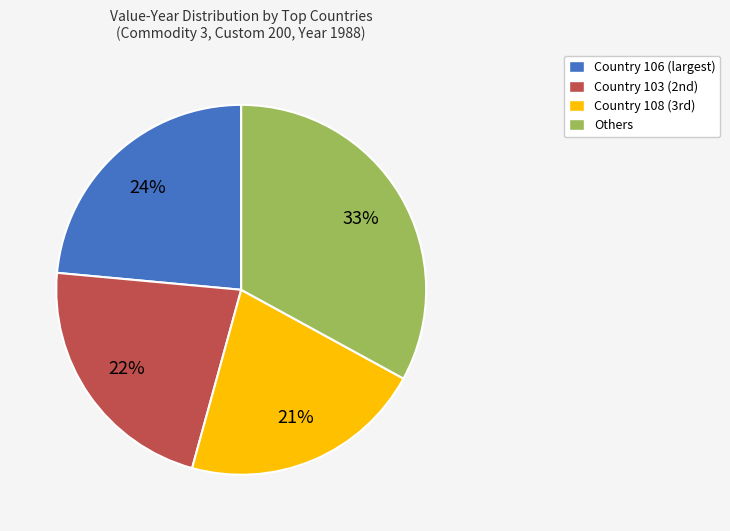

What percentage is the Others slice, to the nearest percent?

33%